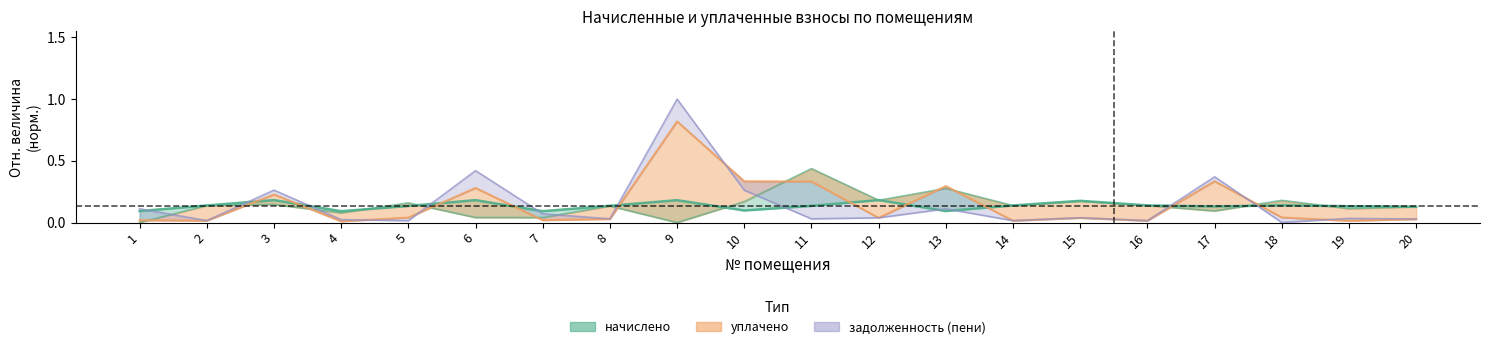

What is the difference between the maximum and minimum values?

0.1